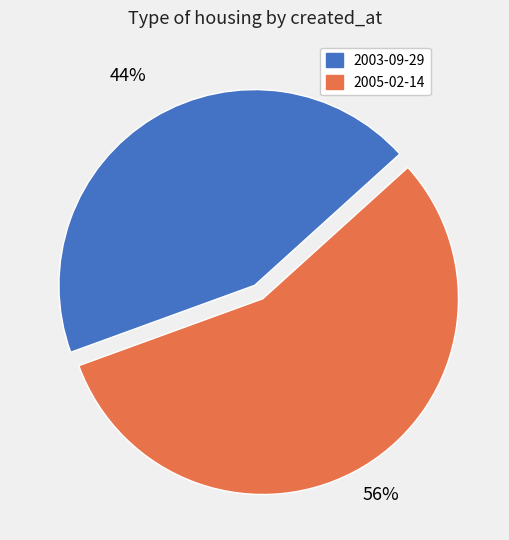

How many slices are in this pie chart?

2